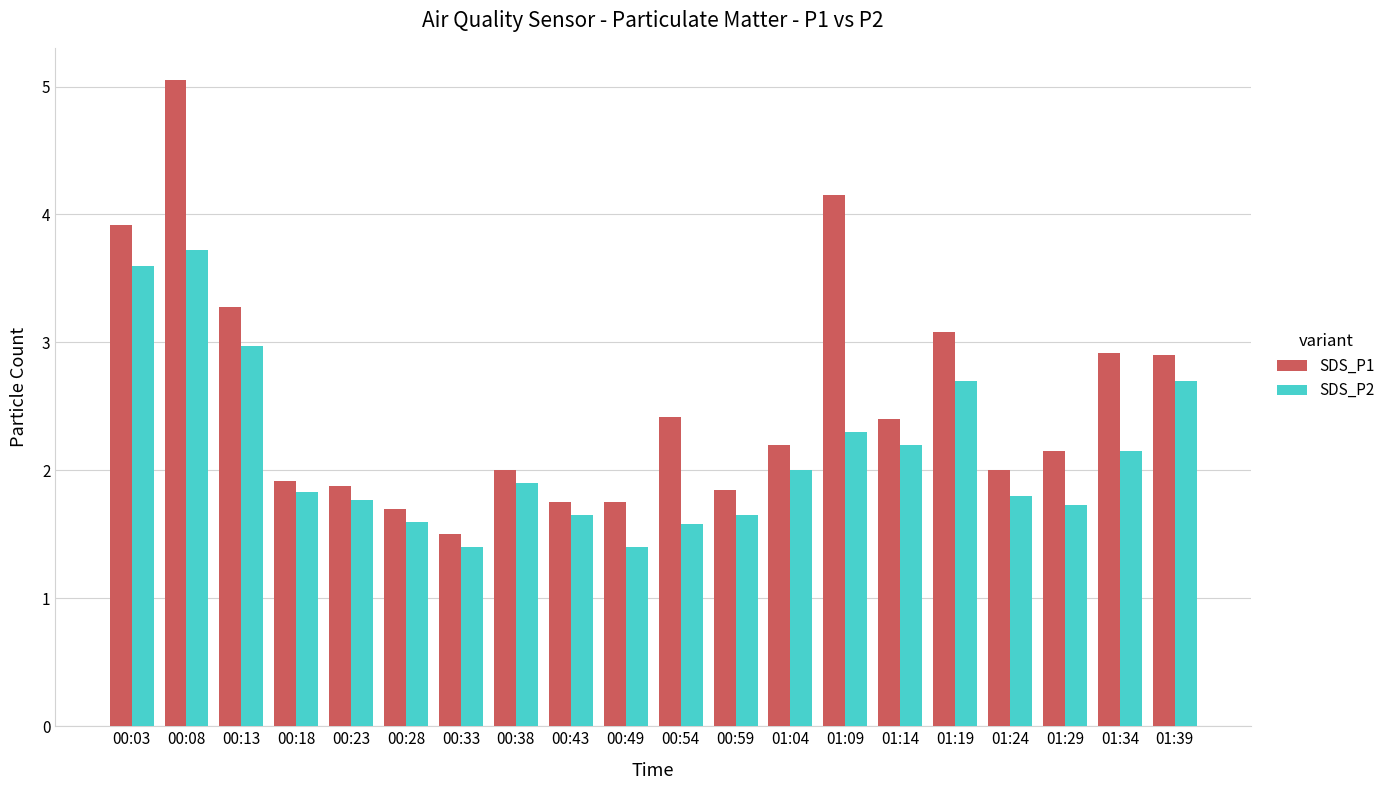

What is the total value across all series at 00:18?

3.8